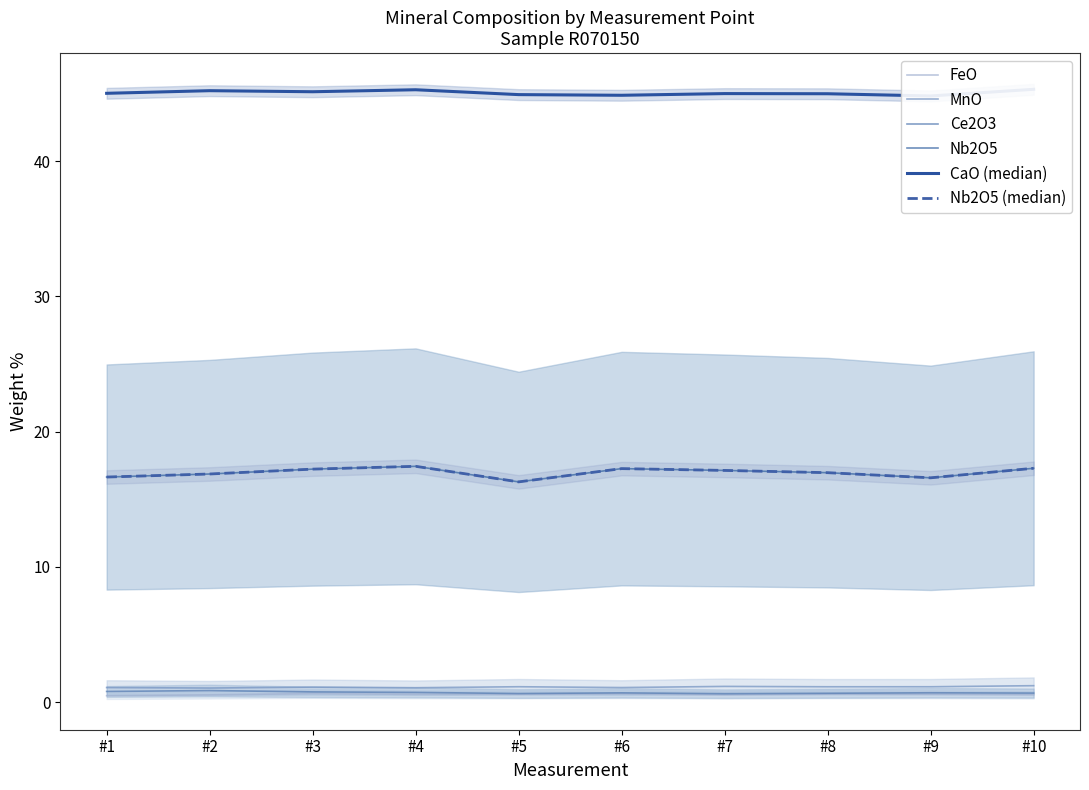

Rank the series at #5 from lowest to highest value.

FeO, Ce2O3, MnO, Nb2O5, Nb2O5 (median), CaO (median)